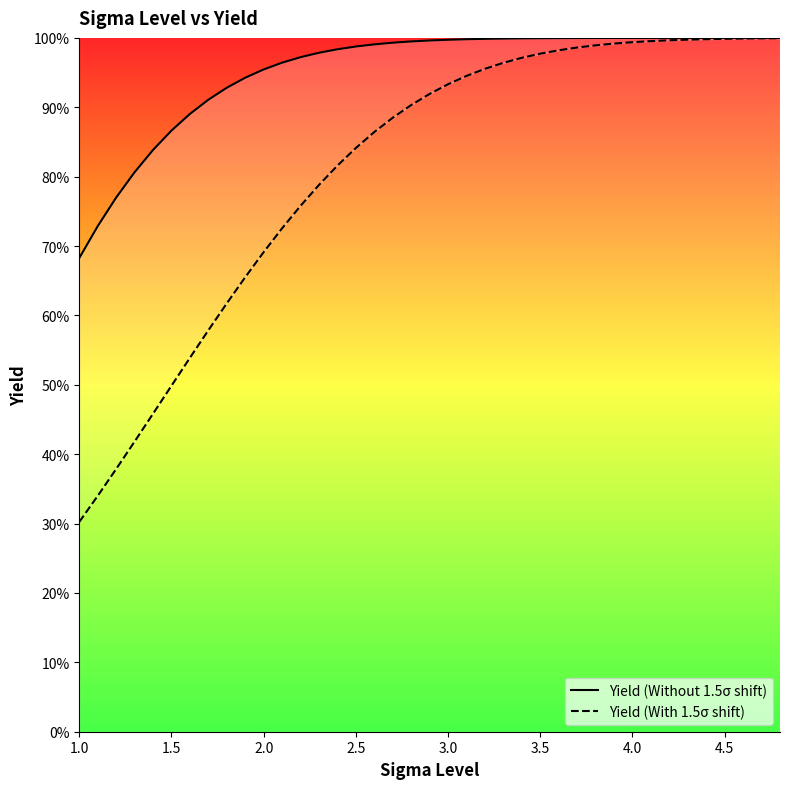

Rank the series by their maximum value, from highest to lowest.

Yield (Without 1.5σ shift), Yield (With 1.5σ shift)